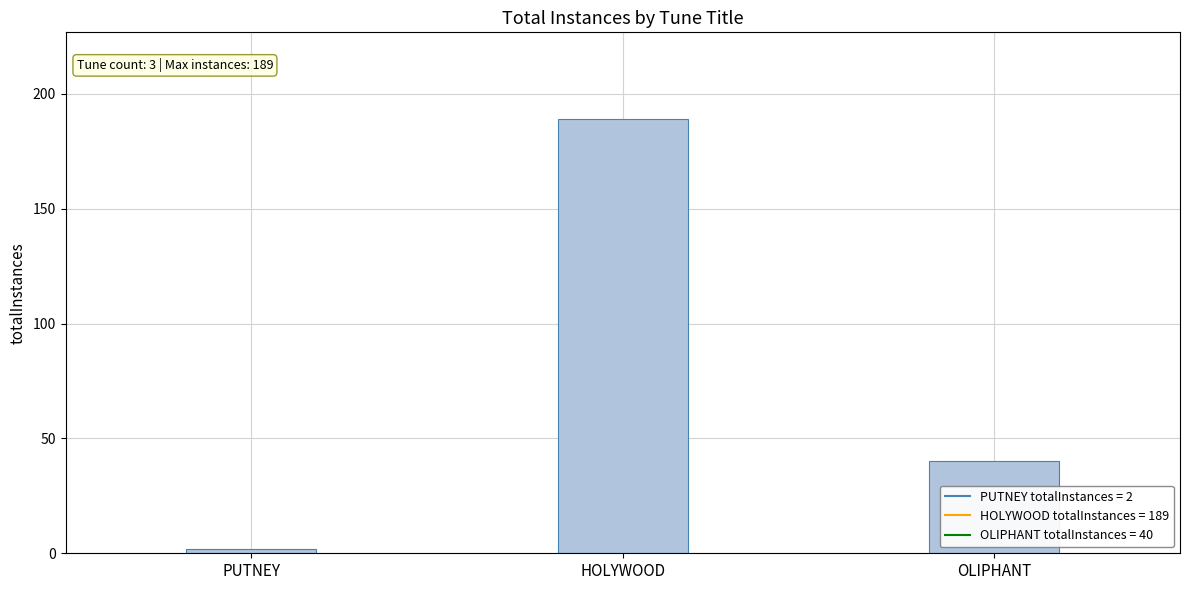

The value at OLIPHANT is 40. True or false?

True